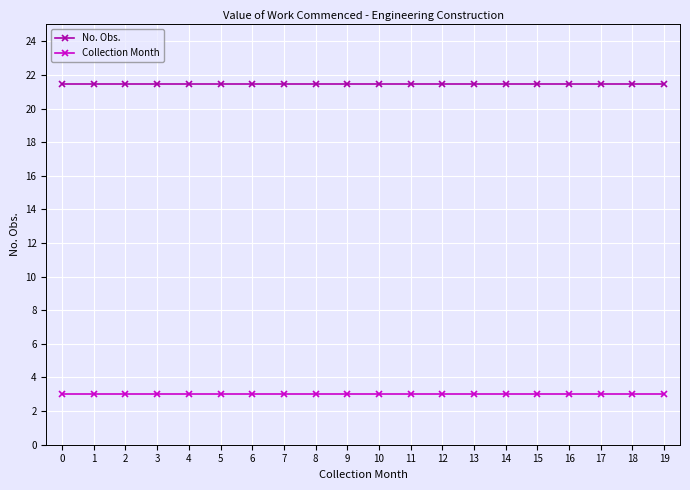

How many lines are shown in the chart?

2